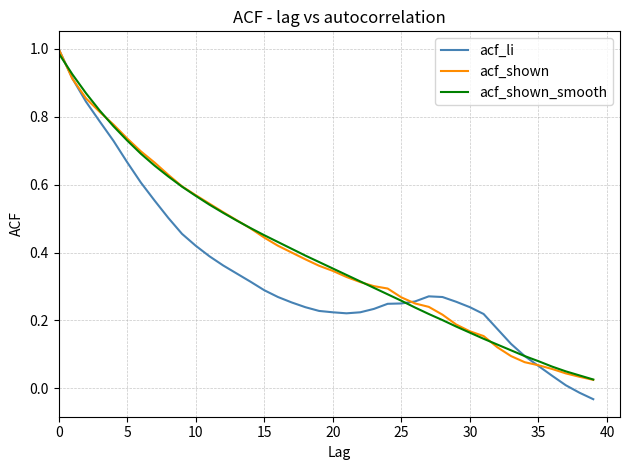

Which series has the largest range (max minus min)?

acf_li